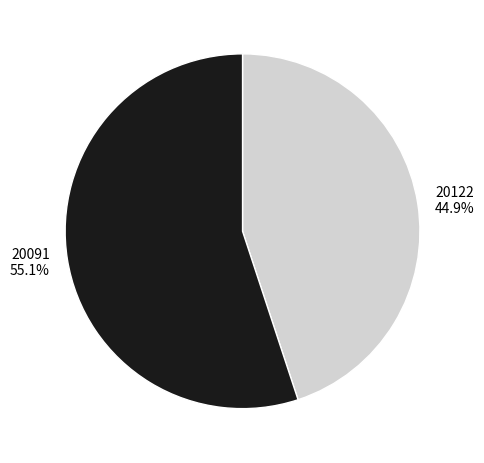

To the nearest percent, what is the combined percentage of 20122 and 20091?

100%